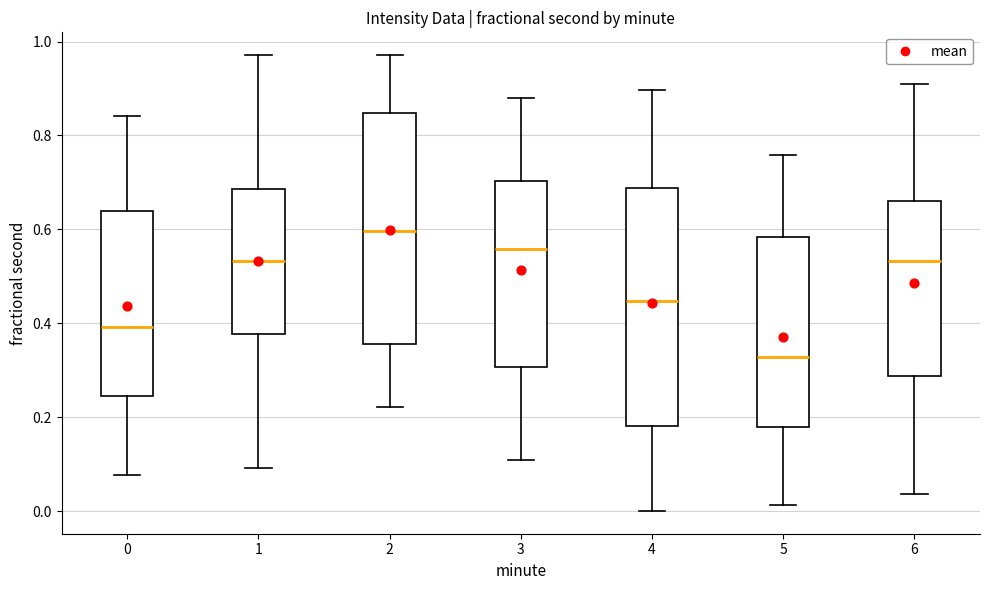

Reading left to right, read every box against the y-axis: the position of its median line, the range the box covers, and the ends of its whiskers. The values are not printed on the chart, so give them approximately, as read against the axis.

0: median 0.40, box 0.24 to 0.64, whiskers 0.08 to 0.84
1: median 0.54, box 0.38 to 0.68, whiskers 0.10 to 0.98
2: median 0.60, box 0.36 to 0.84, whiskers 0.22 to 0.98
3: median 0.56, box 0.30 to 0.70, whiskers 0.10 to 0.88
4: median 0.44, box 0.18 to 0.68, whiskers 0.00 to 0.90
5: median 0.32, box 0.18 to 0.58, whiskers 0.02 to 0.76
6: median 0.54, box 0.28 to 0.66, whiskers 0.04 to 0.92